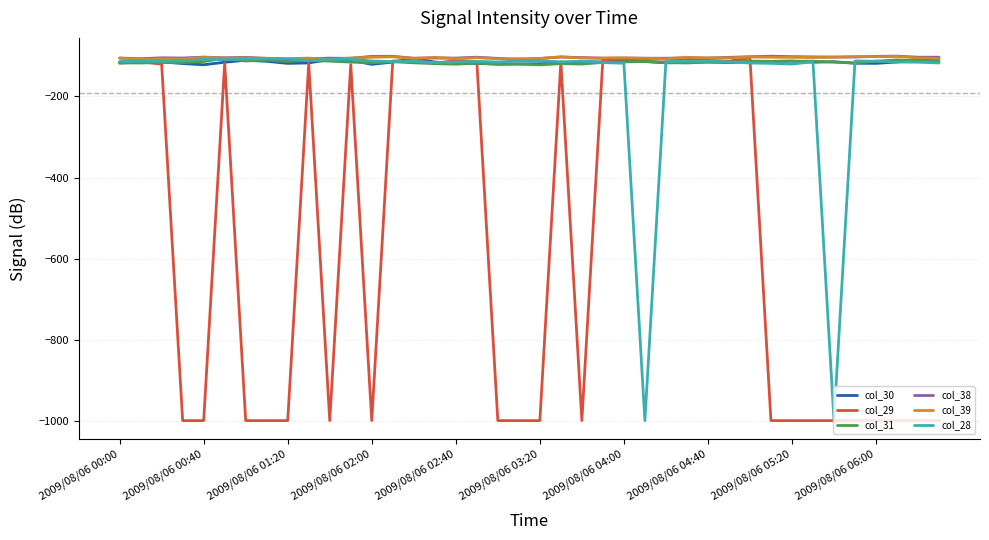

How many series are shown in this chart?

6